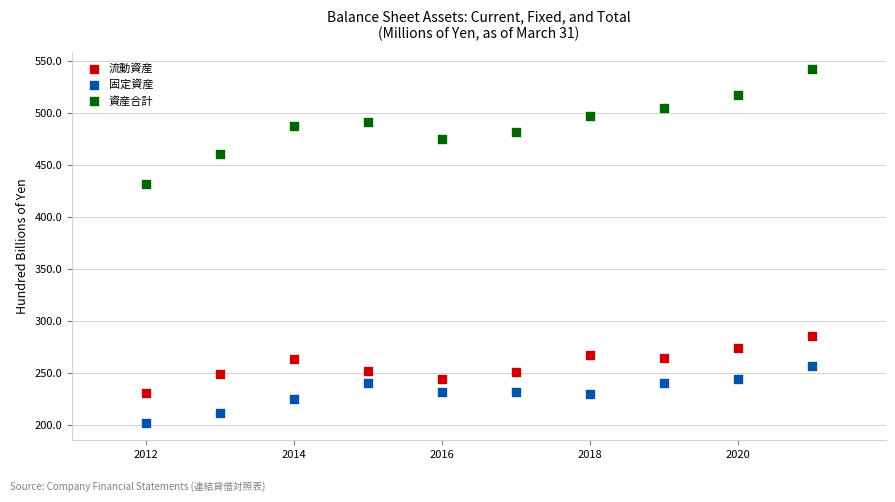

Across all data points, what is the range of X values (max minus min)?

9.0